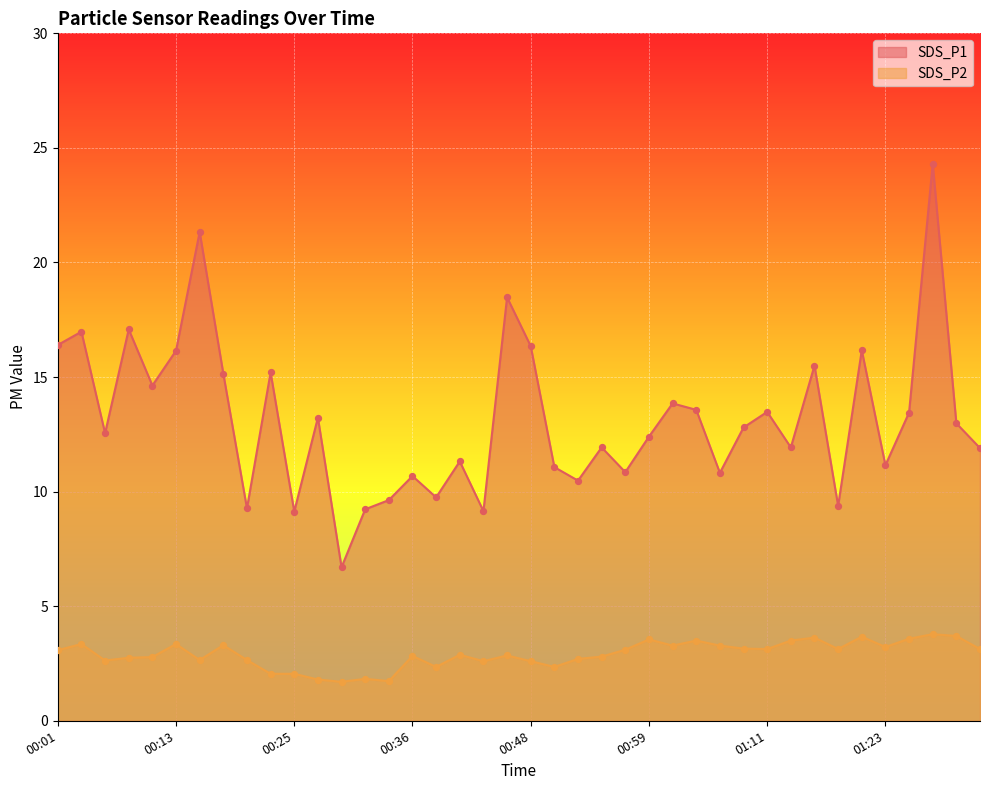

Which series has the largest total across all categories?

SDS_P1